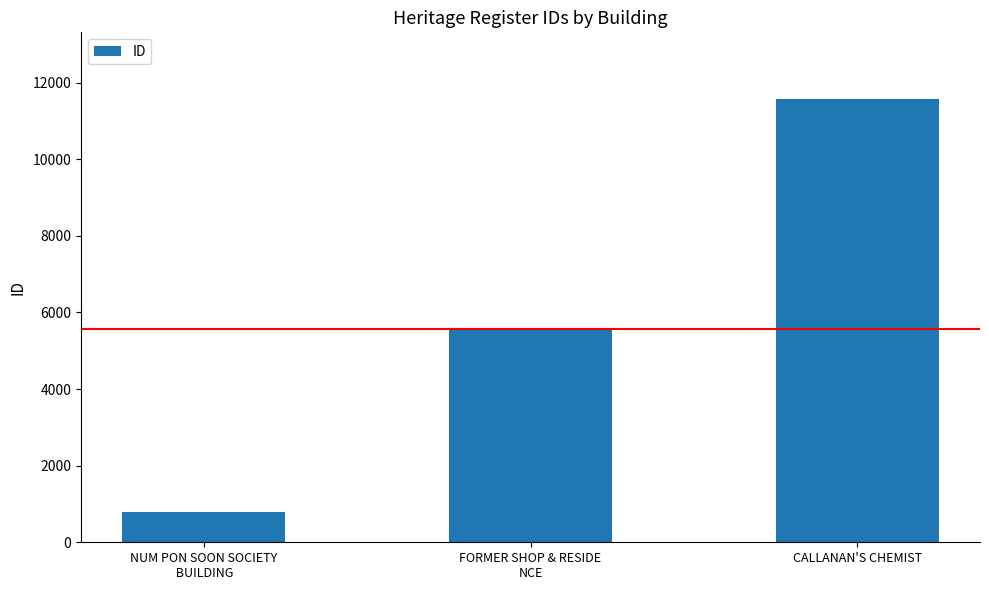

Rank the categories by value from lowest to highest.

NUM PON SOON SOCIETY
 BUILDING, FORMER SHOP & RESIDE
NCE, CALLANAN'S CHEMIST